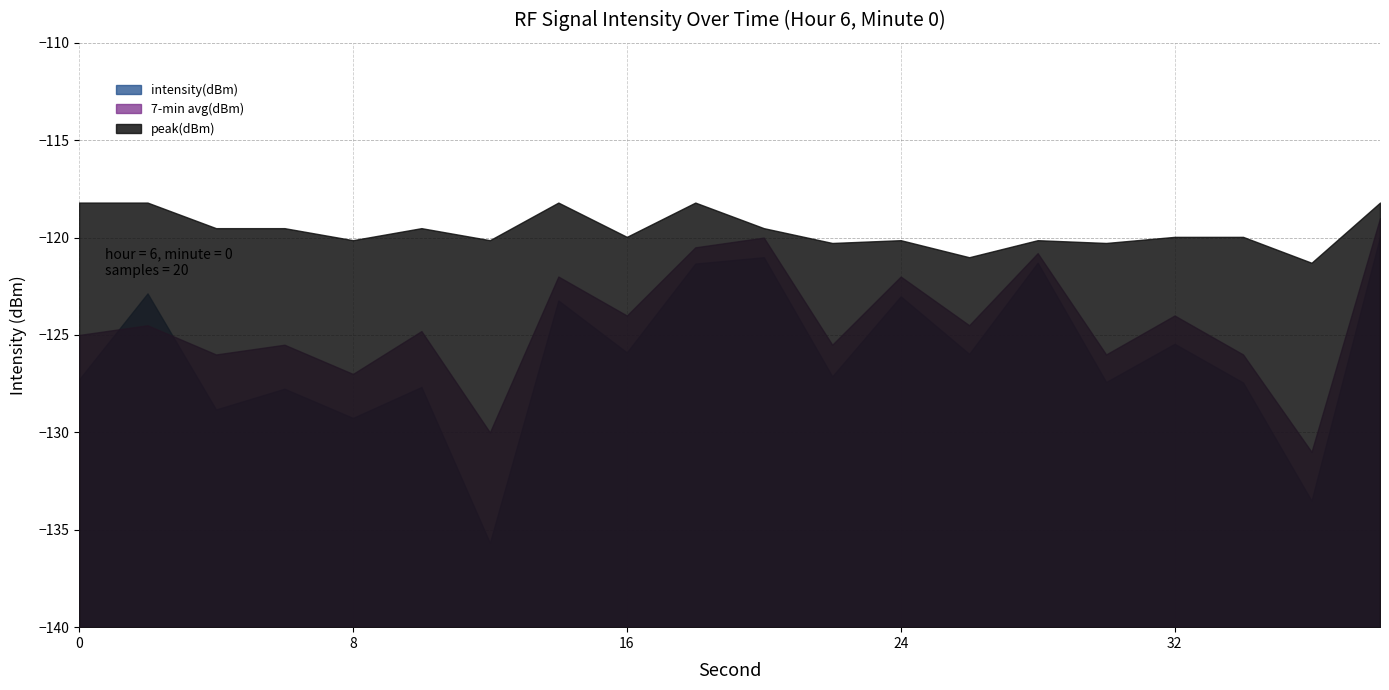

Reading left to right, list all the values displayed in this chart.

intensity(dBm): -127.3	-122.9	-128.8	-127.8	-129.3	-127.7	-135.7	-123.2	-125.9	-121.3	-121.0	-127.1	-123.0	-126.0	-121.3	-127.4	-125.5	-127.4	-133.5	-120.0
7-min avg(dBm): -125.0	-124.5	-126.0	-125.5	-127.0	-124.8	-130.0	-122.0	-124.0	-120.5	-120.0	-125.5	-122.0	-124.5	-120.8	-126.0	-124.0	-126.0	-131.0	-119.0
peak(dBm): -118.2	-118.2	-119.5	-119.5	-120.1	-119.5	-120.1	-118.2	-120.0	-118.2	-119.5	-120.3	-120.1	-121.0	-120.1	-120.3	-120.0	-120.0	-121.3	-118.2